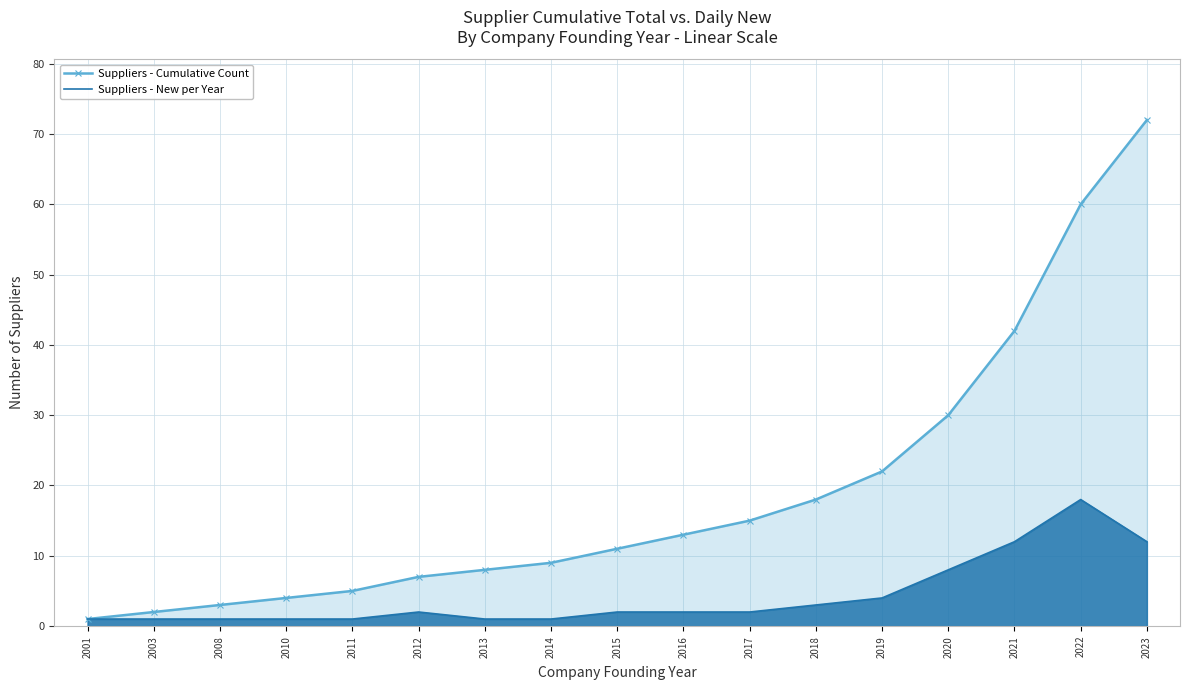

What is the difference between the Suppliers - New per Year values at 2008 and 2016?

1